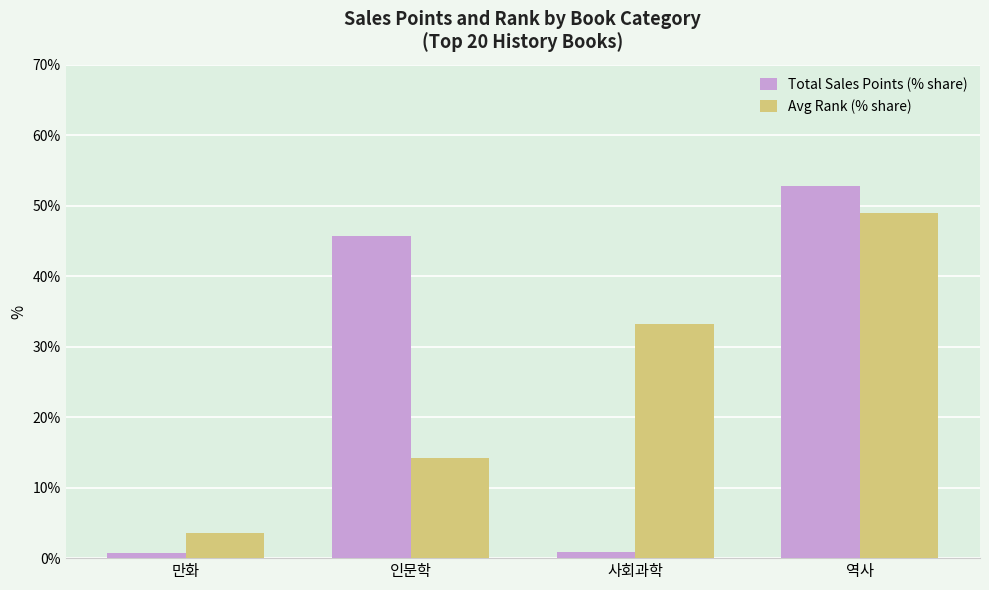

True or false: Avg Rank (% share) has a value of 3.6 at 만화.

True